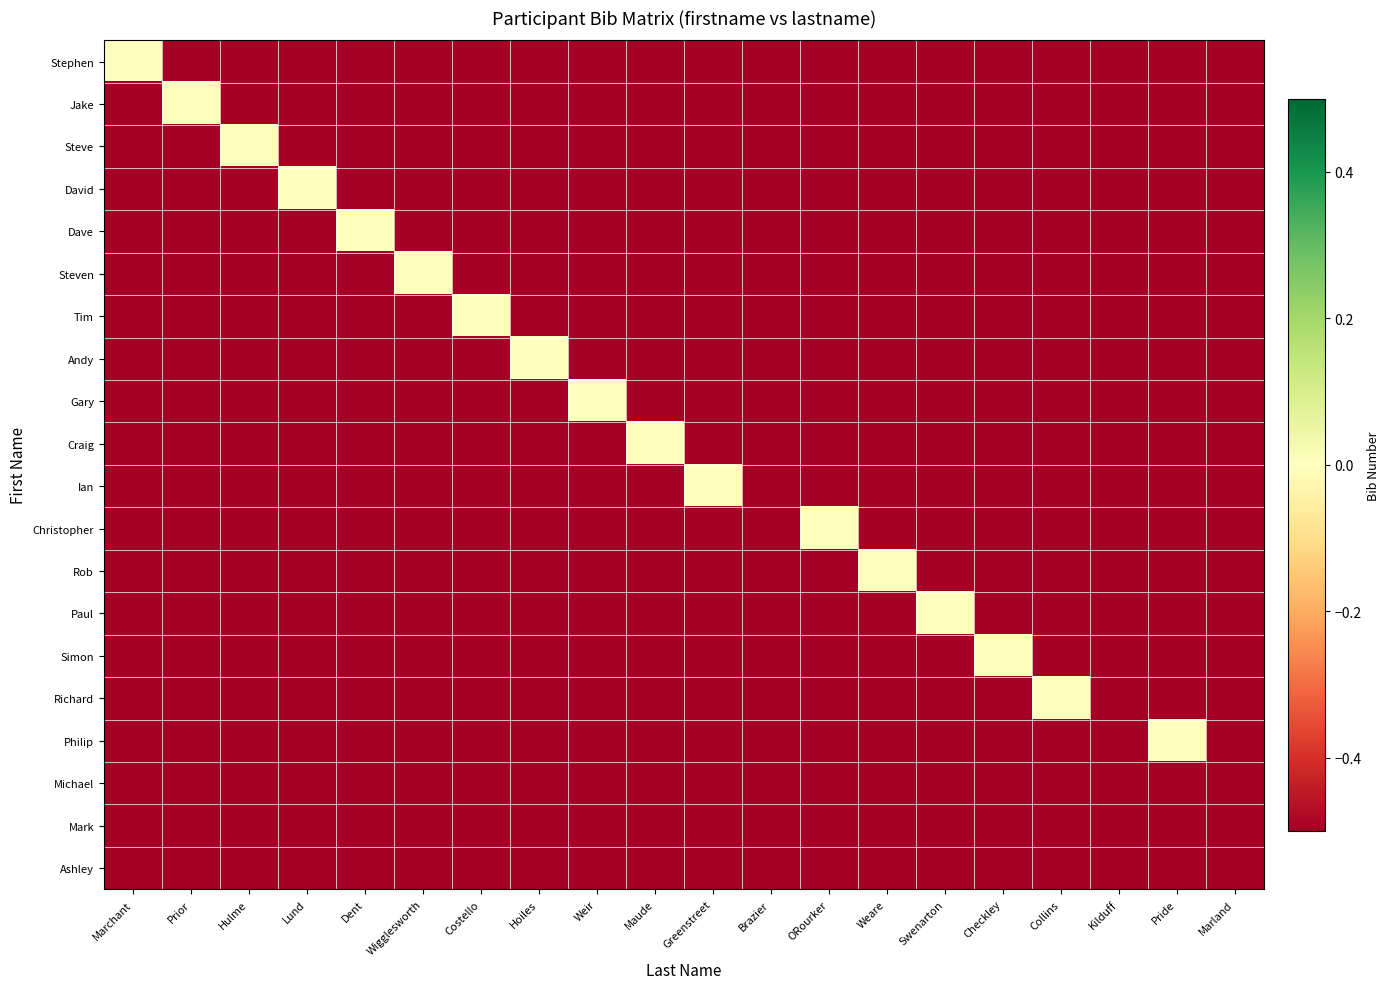

Reading left to right, list all the values displayed in this chart.

Stephen: Marchant=0	Prior=-1	Hulme=-1	Lund=-1	Dent=-1	Wigglesworth=-1	Costello=-1	Hoiles=-1	Weir=-1	Maude=-1	Greenstreet=-1	Brazier=-1	ORourker=-1	Weare=-1	Swenarton=-1	Checkley=-1	Collins=-1	Kilduff=-1	Pride=-1	Marland=-1
Jake: Marchant=-1	Prior=0	Hulme=-1	Lund=-1	Dent=-1	Wigglesworth=-1	Costello=-1	Hoiles=-1	Weir=-1	Maude=-1	Greenstreet=-1	Brazier=-1	ORourker=-1	Weare=-1	Swenarton=-1	Checkley=-1	Collins=-1	Kilduff=-1	Pride=-1	Marland=-1
Steve: Marchant=-1	Prior=-1	Hulme=0	Lund=-1	Dent=-1	Wigglesworth=-1	Costello=-1	Hoiles=-1	Weir=-1	Maude=-1	Greenstreet=-1	Brazier=-1	ORourker=-1	Weare=-1	Swenarton=-1	Checkley=-1	Collins=-1	Kilduff=-1	Pride=-1	Marland=-1
David: Marchant=-1	Prior=-1	Hulme=-1	Lund=0	Dent=-1	Wigglesworth=-1	Costello=-1	Hoiles=-1	Weir=-1	Maude=-1	Greenstreet=-1	Brazier=-1	ORourker=-1	Weare=-1	Swenarton=-1	Checkley=-1	Collins=-1	Kilduff=-1	Pride=-1	Marland=-1
Dave: Marchant=-1	Prior=-1	Hulme=-1	Lund=-1	Dent=0	Wigglesworth=-1	Costello=-1	Hoiles=-1	Weir=-1	Maude=-1	Greenstreet=-1	Brazier=-1	ORourker=-1	Weare=-1	Swenarton=-1	Checkley=-1	Collins=-1	Kilduff=-1	Pride=-1	Marland=-1
Steven: Marchant=-1	Prior=-1	Hulme=-1	Lund=-1	Dent=-1	Wigglesworth=0	Costello=-1	Hoiles=-1	Weir=-1	Maude=-1	Greenstreet=-1	Brazier=-1	ORourker=-1	Weare=-1	Swenarton=-1	Checkley=-1	Collins=-1	Kilduff=-1	Pride=-1	Marland=-1
Tim: Marchant=-1	Prior=-1	Hulme=-1	Lund=-1	Dent=-1	Wigglesworth=-1	Costello=0	Hoiles=-1	Weir=-1	Maude=-1	Greenstreet=-1	Brazier=-1	ORourker=-1	Weare=-1	Swenarton=-1	Checkley=-1	Collins=-1	Kilduff=-1	Pride=-1	Marland=-1
Andy: Marchant=-1	Prior=-1	Hulme=-1	Lund=-1	Dent=-1	Wigglesworth=-1	Costello=-1	Hoiles=0	Weir=-1	Maude=-1	Greenstreet=-1	Brazier=-1	ORourker=-1	Weare=-1	Swenarton=-1	Checkley=-1	Collins=-1	Kilduff=-1	Pride=-1	Marland=-1
Gary: Marchant=-1	Prior=-1	Hulme=-1	Lund=-1	Dent=-1	Wigglesworth=-1	Costello=-1	Hoiles=-1	Weir=0	Maude=-1	Greenstreet=-1	Brazier=-1	ORourker=-1	Weare=-1	Swenarton=-1	Checkley=-1	Collins=-1	Kilduff=-1	Pride=-1	Marland=-1
Craig: Marchant=-1	Prior=-1	Hulme=-1	Lund=-1	Dent=-1	Wigglesworth=-1	Costello=-1	Hoiles=-1	Weir=-1	Maude=0	Greenstreet=-1	Brazier=-1	ORourker=-1	Weare=-1	Swenarton=-1	Checkley=-1	Collins=-1	Kilduff=-1	Pride=-1	Marland=-1
Ian: Marchant=-1	Prior=-1	Hulme=-1	Lund=-1	Dent=-1	Wigglesworth=-1	Costello=-1	Hoiles=-1	Weir=-1	Maude=-1	Greenstreet=0	Brazier=-1	ORourker=-1	Weare=-1	Swenarton=-1	Checkley=-1	Collins=-1	Kilduff=-1	Pride=-1	Marland=-1
Christopher: Marchant=-1	Prior=-1	Hulme=-1	Lund=-1	Dent=-1	Wigglesworth=-1	Costello=-1	Hoiles=-1	Weir=-1	Maude=-1	Greenstreet=-1	Brazier=-1	ORourker=0	Weare=-1	Swenarton=-1	Checkley=-1	Collins=-1	Kilduff=-1	Pride=-1	Marland=-1
Rob: Marchant=-1	Prior=-1	Hulme=-1	Lund=-1	Dent=-1	Wigglesworth=-1	Costello=-1	Hoiles=-1	Weir=-1	Maude=-1	Greenstreet=-1	Brazier=-1	ORourker=-1	Weare=0	Swenarton=-1	Checkley=-1	Collins=-1	Kilduff=-1	Pride=-1	Marland=-1
Paul: Marchant=-1	Prior=-1	Hulme=-1	Lund=-1	Dent=-1	Wigglesworth=-1	Costello=-1	Hoiles=-1	Weir=-1	Maude=-1	Greenstreet=-1	Brazier=-1	ORourker=-1	Weare=-1	Swenarton=0	Checkley=-1	Collins=-1	Kilduff=-1	Pride=-1	Marland=-1
Simon: Marchant=-1	Prior=-1	Hulme=-1	Lund=-1	Dent=-1	Wigglesworth=-1	Costello=-1	Hoiles=-1	Weir=-1	Maude=-1	Greenstreet=-1	Brazier=-1	ORourker=-1	Weare=-1	Swenarton=-1	Checkley=0	Collins=-1	Kilduff=-1	Pride=-1	Marland=-1
Richard: Marchant=-1	Prior=-1	Hulme=-1	Lund=-1	Dent=-1	Wigglesworth=-1	Costello=-1	Hoiles=-1	Weir=-1	Maude=-1	Greenstreet=-1	Brazier=-1	ORourker=-1	Weare=-1	Swenarton=-1	Checkley=-1	Collins=0	Kilduff=-1	Pride=-1	Marland=-1
Philip: Marchant=-1	Prior=-1	Hulme=-1	Lund=-1	Dent=-1	Wigglesworth=-1	Costello=-1	Hoiles=-1	Weir=-1	Maude=-1	Greenstreet=-1	Brazier=-1	ORourker=-1	Weare=-1	Swenarton=-1	Checkley=-1	Collins=-1	Kilduff=-1	Pride=0	Marland=-1
Michael: Marchant=-1	Prior=-1	Hulme=-1	Lund=-1	Dent=-1	Wigglesworth=-1	Costello=-1	Hoiles=-1	Weir=-1	Maude=-1	Greenstreet=-1	Brazier=-1	ORourker=-1	Weare=-1	Swenarton=-1	Checkley=-1	Collins=-1	Kilduff=-1	Pride=-1	Marland=-1
Mark: Marchant=-1	Prior=-1	Hulme=-1	Lund=-1	Dent=-1	Wigglesworth=-1	Costello=-1	Hoiles=-1	Weir=-1	Maude=-1	Greenstreet=-1	Brazier=-1	ORourker=-1	Weare=-1	Swenarton=-1	Checkley=-1	Collins=-1	Kilduff=-1	Pride=-1	Marland=-1
Ashley: Marchant=-1	Prior=-1	Hulme=-1	Lund=-1	Dent=-1	Wigglesworth=-1	Costello=-1	Hoiles=-1	Weir=-1	Maude=-1	Greenstreet=-1	Brazier=-1	ORourker=-1	Weare=-1	Swenarton=-1	Checkley=-1	Collins=-1	Kilduff=-1	Pride=-1	Marland=-1